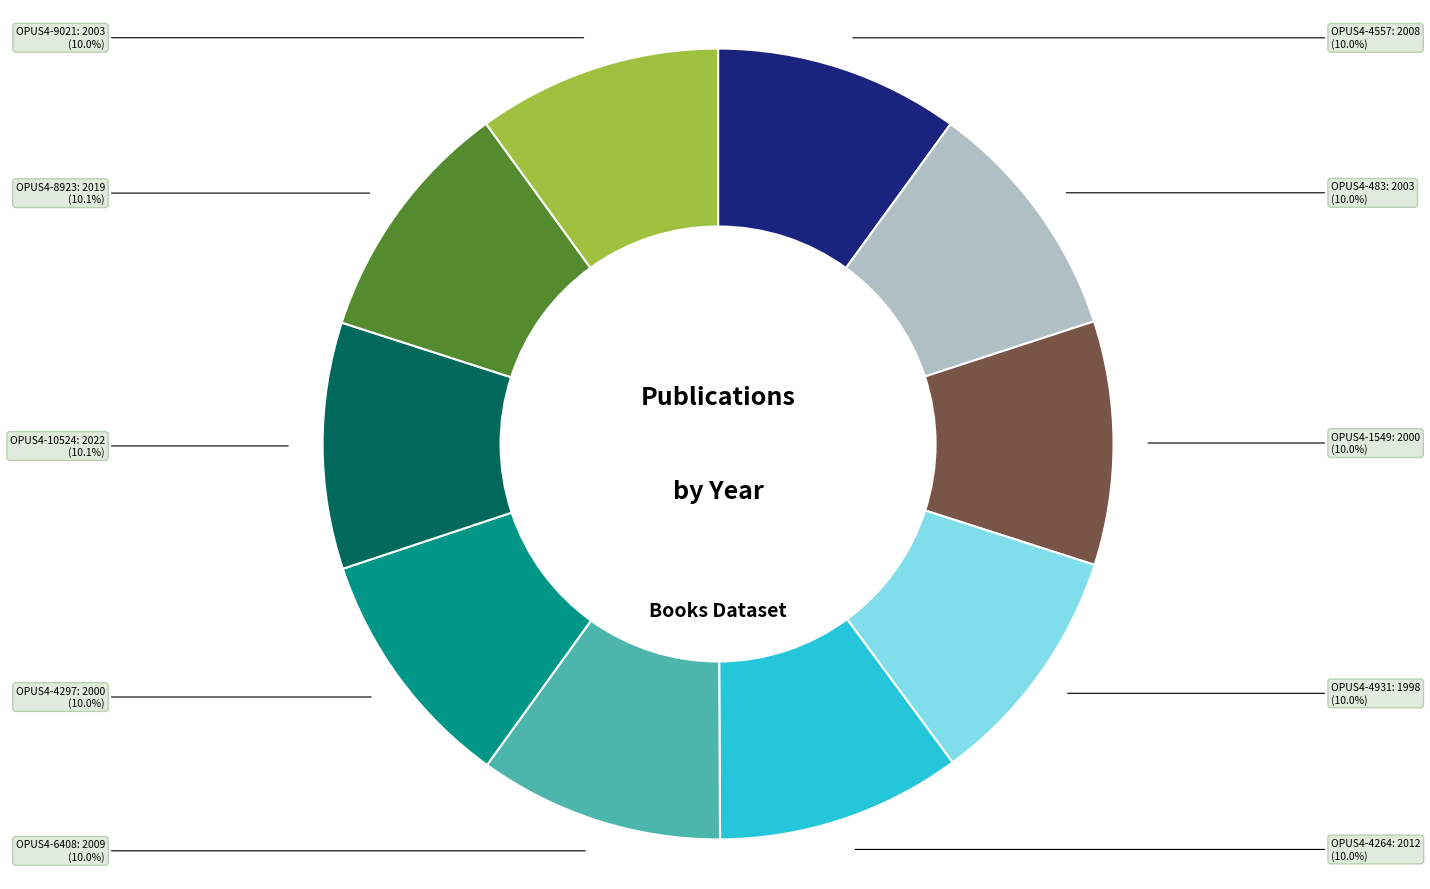

Is there a majority slice in this chart?

No